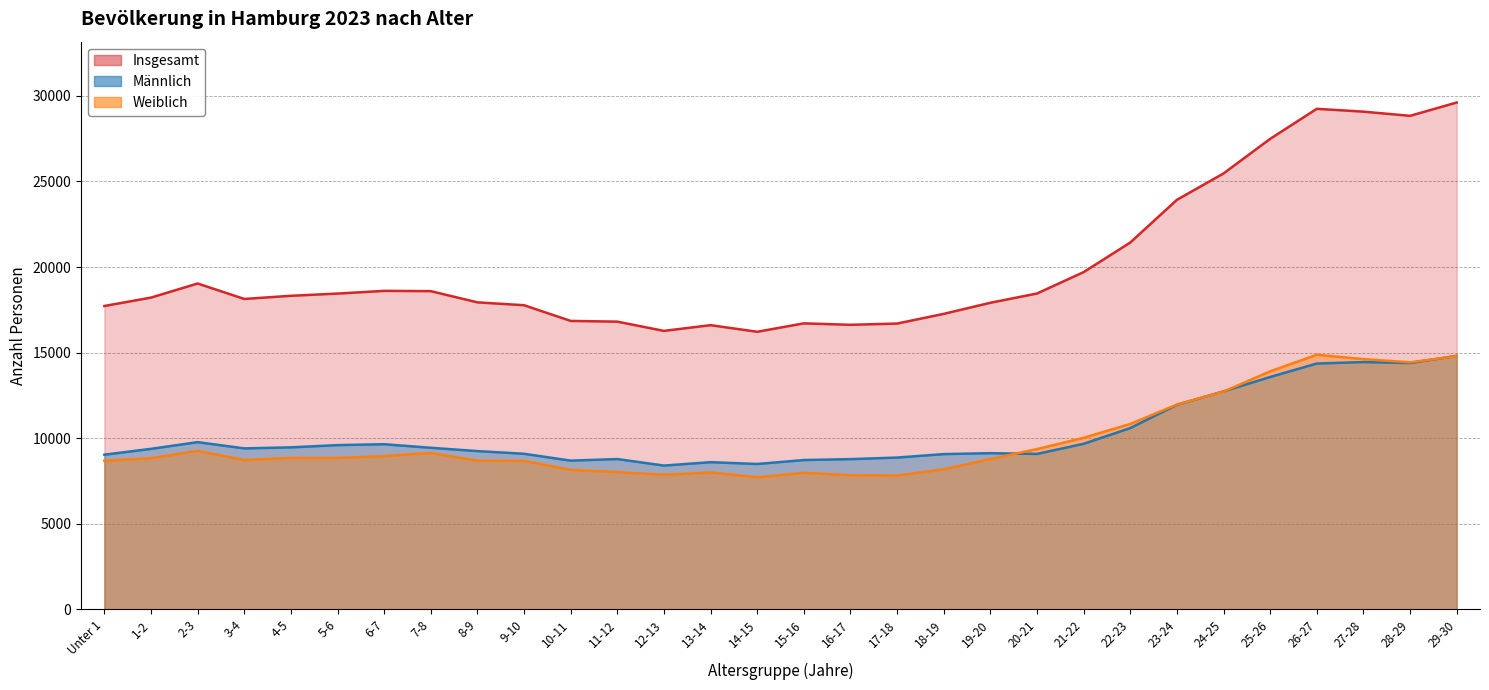

What is the greatest value displayed?

29608